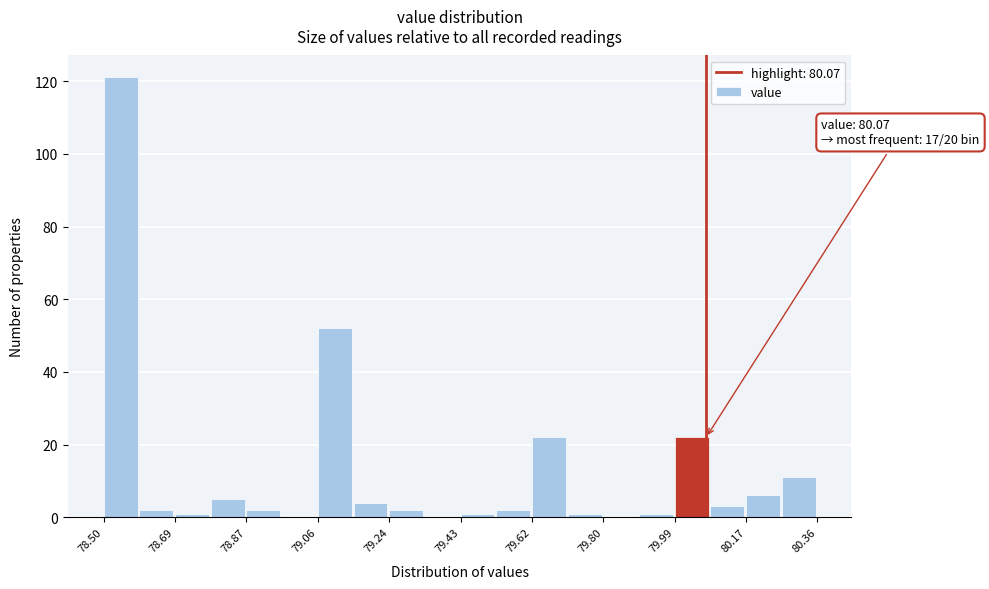

Which range on the x-axis has the tallest bar?

78.50 to 78.60